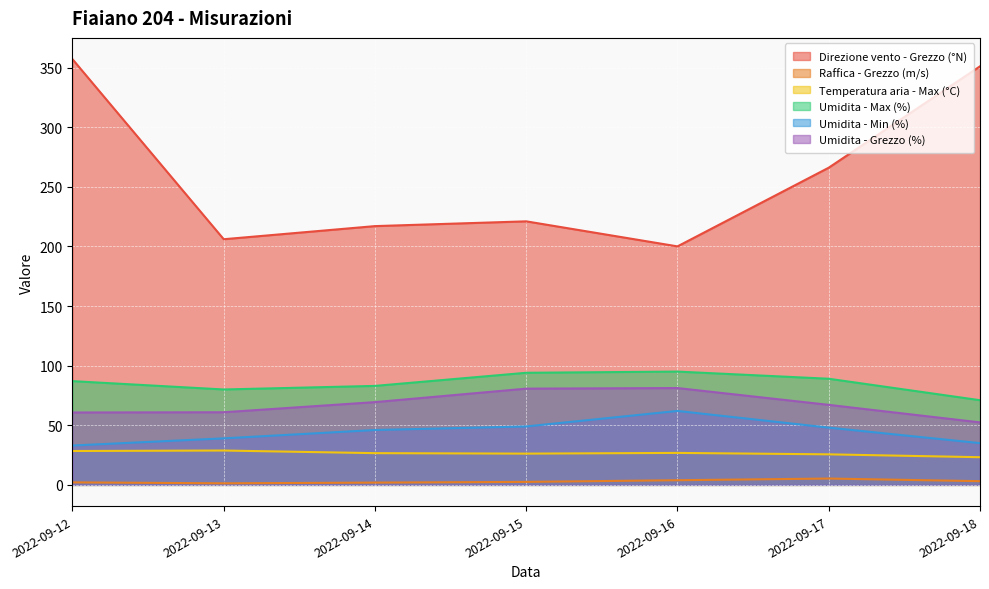

Reading left to right, list all the values displayed in this chart.

Direzione vento - Grezzo (°N): 2022-09-12=357.0	2022-09-13=206.0	2022-09-14=217.0	2022-09-15=221.0	2022-09-16=200.0	2022-09-17=266.0	2022-09-18=351.0
Raffica - Grezzo (m/s): 2022-09-12=2.1	2022-09-13=1.3	2022-09-14=1.9	2022-09-15=2.5	2022-09-16=3.9	2022-09-17=5.3	2022-09-18=3.1
Temperatura aria - Max (°C): 2022-09-12=28.4	2022-09-13=28.8	2022-09-14=26.6	2022-09-15=26.2	2022-09-16=26.8	2022-09-17=25.6	2022-09-18=23.2
Umidita - Max (%): 2022-09-12=87.0	2022-09-13=80.0	2022-09-14=83.0	2022-09-15=94.0	2022-09-16=95.0	2022-09-17=89.0	2022-09-18=71.0
Umidita - Min (%): 2022-09-12=33.0	2022-09-13=39.0	2022-09-14=46.0	2022-09-15=49.0	2022-09-16=62.0	2022-09-17=48.0	2022-09-18=35.0
Umidita - Grezzo (%): 2022-09-12=60.7	2022-09-13=60.9	2022-09-14=69.4	2022-09-15=80.7	2022-09-16=81.2	2022-09-17=67.1	2022-09-18=52.4